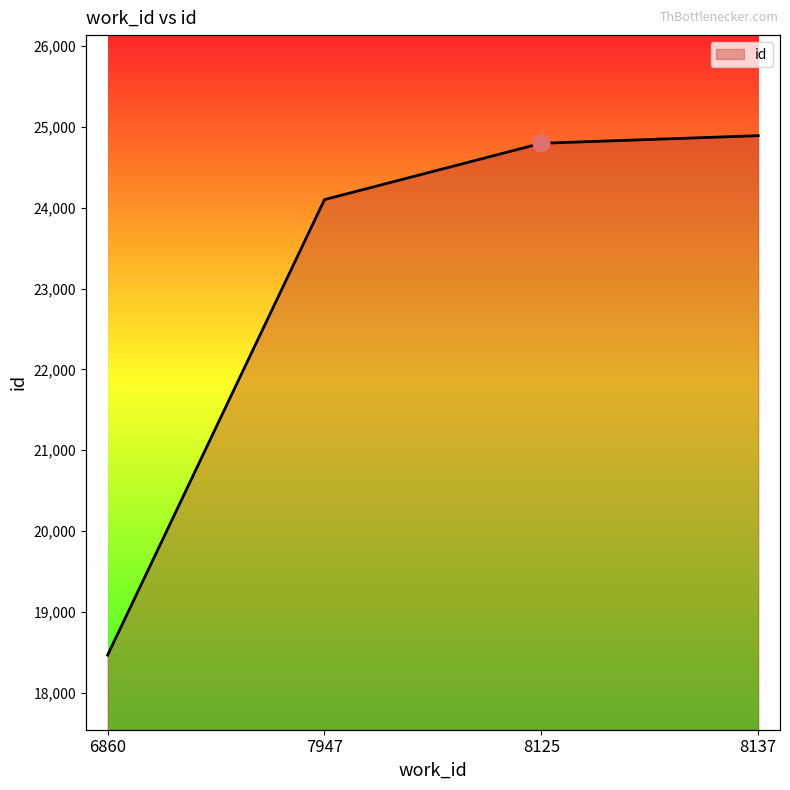

True or false: the data shows 12808 at 8137.

False